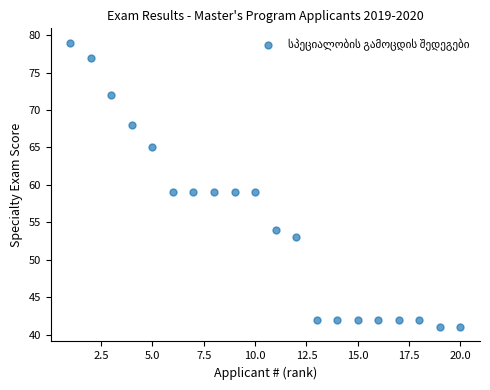

What is the range of Y values (max minus min)?

38